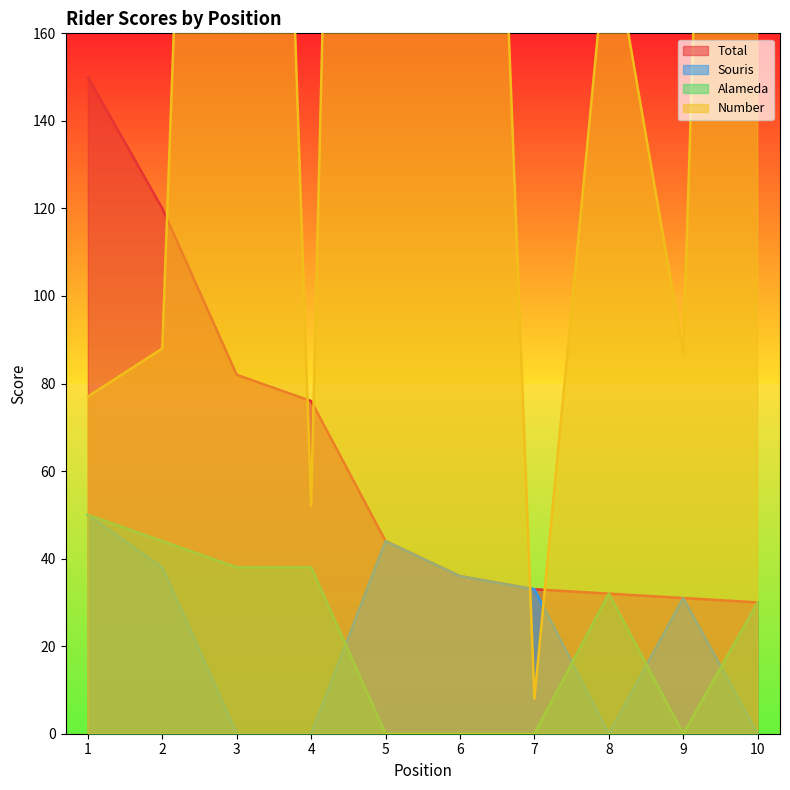

At which category does Alameda reach its first local valley?

9